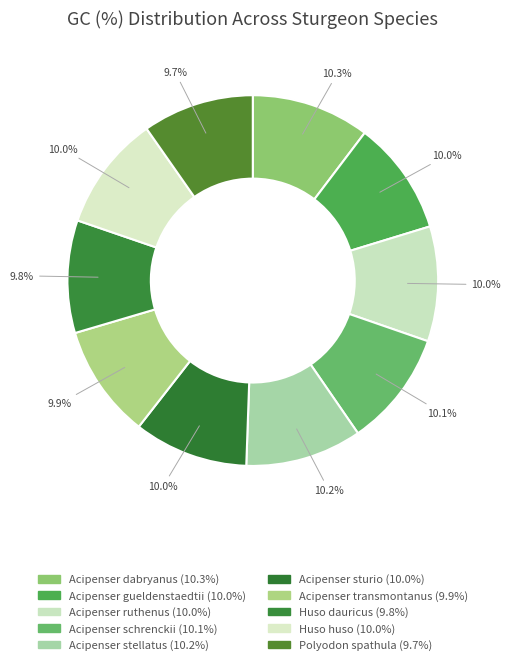

How many segments does this pie chart have?

10